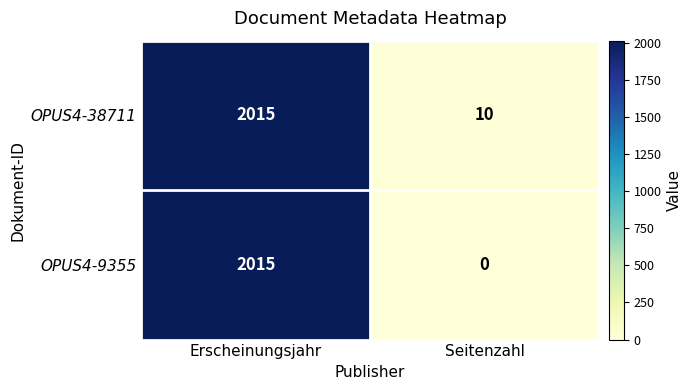

What is the difference between the OPUS4-9355 values at Erscheinungsjahr and Seitenzahl?

2015